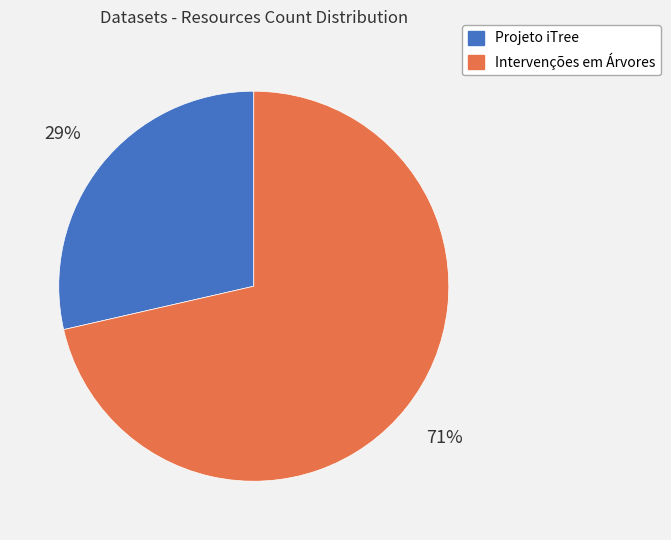

Do Intervenções em Árvores and Projeto iTree together represent more than half of the pie?

Yes